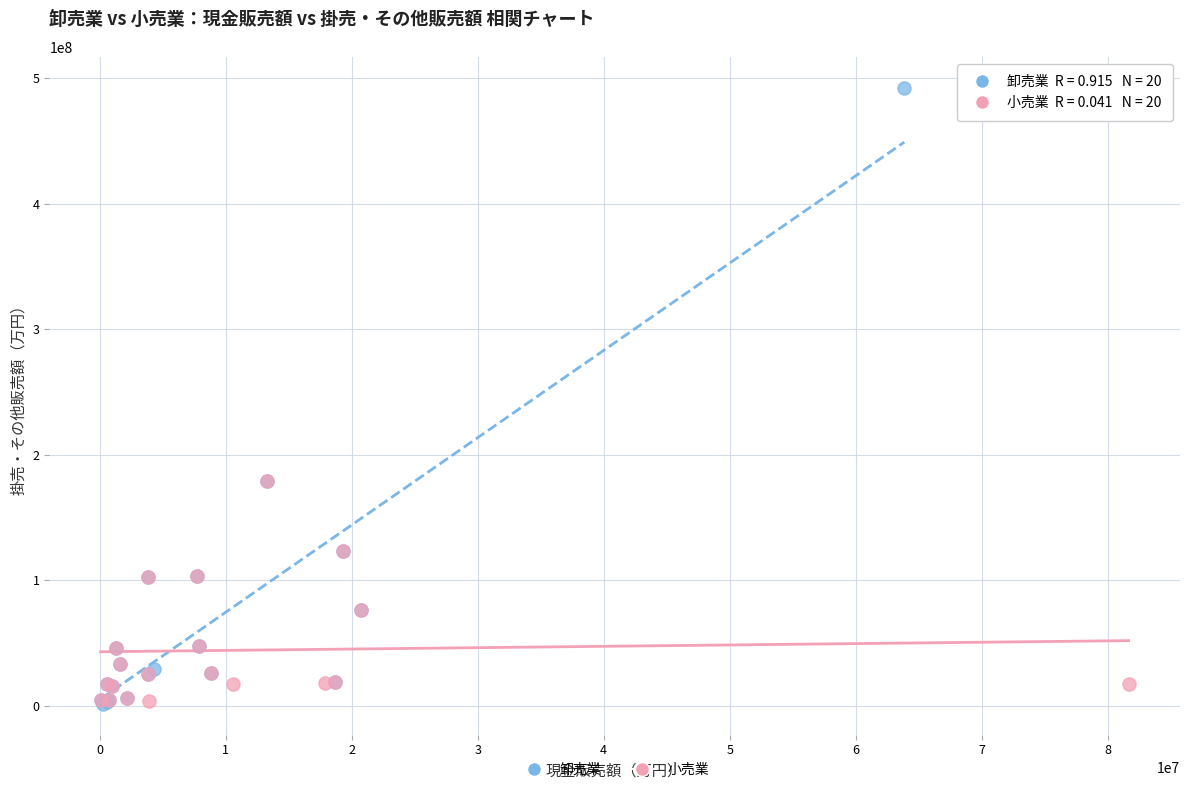

Which series has the widest spread of Y values?

卸売業